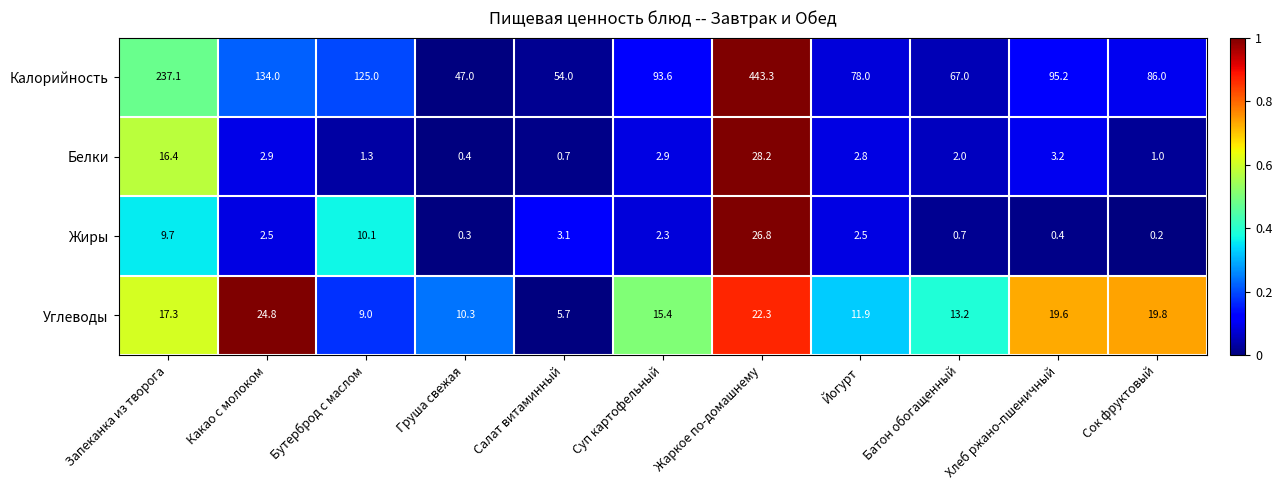

At Какао с молоком, list the series in order from smallest to largest.

Жиры, Белки, Углеводы, Калорийность